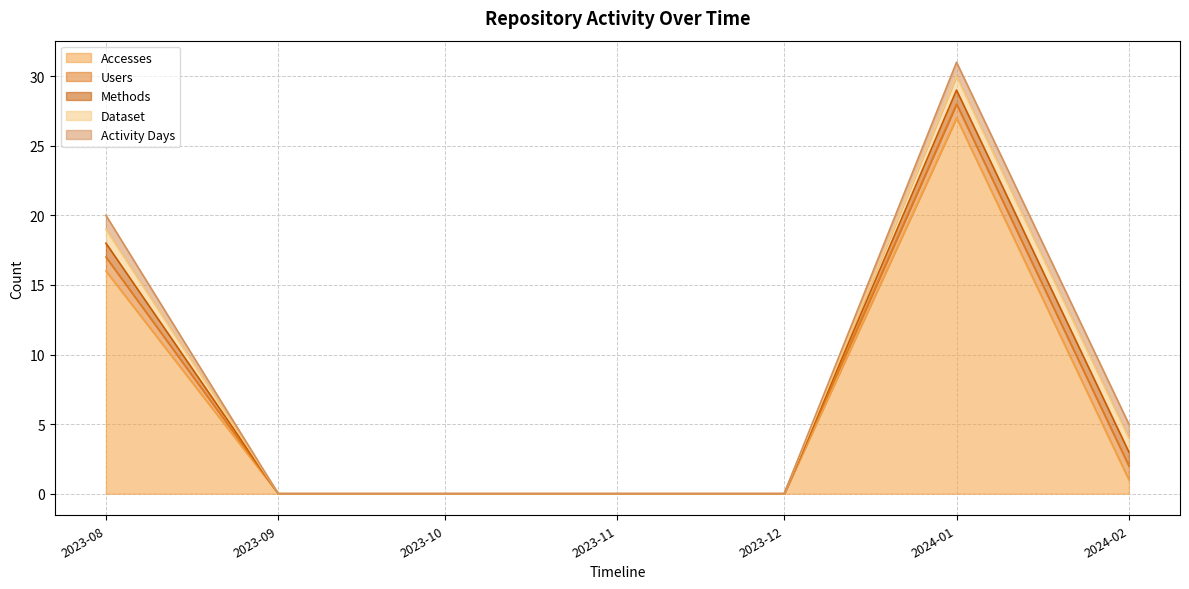

Where is Methods nearest to the value 0?

2023-09-01